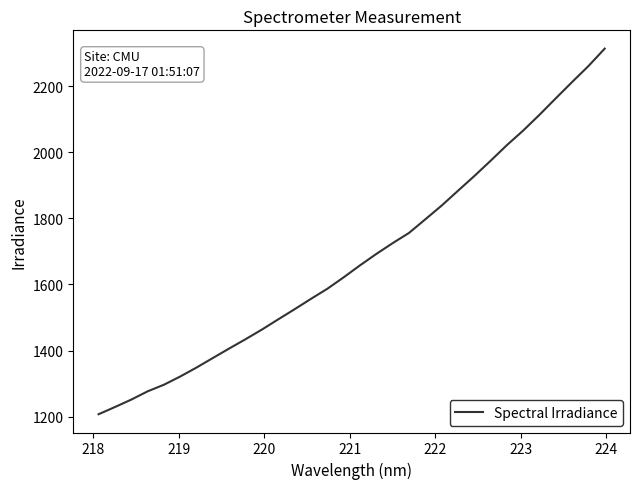

What is the difference between the maximum and minimum values?

1105.9